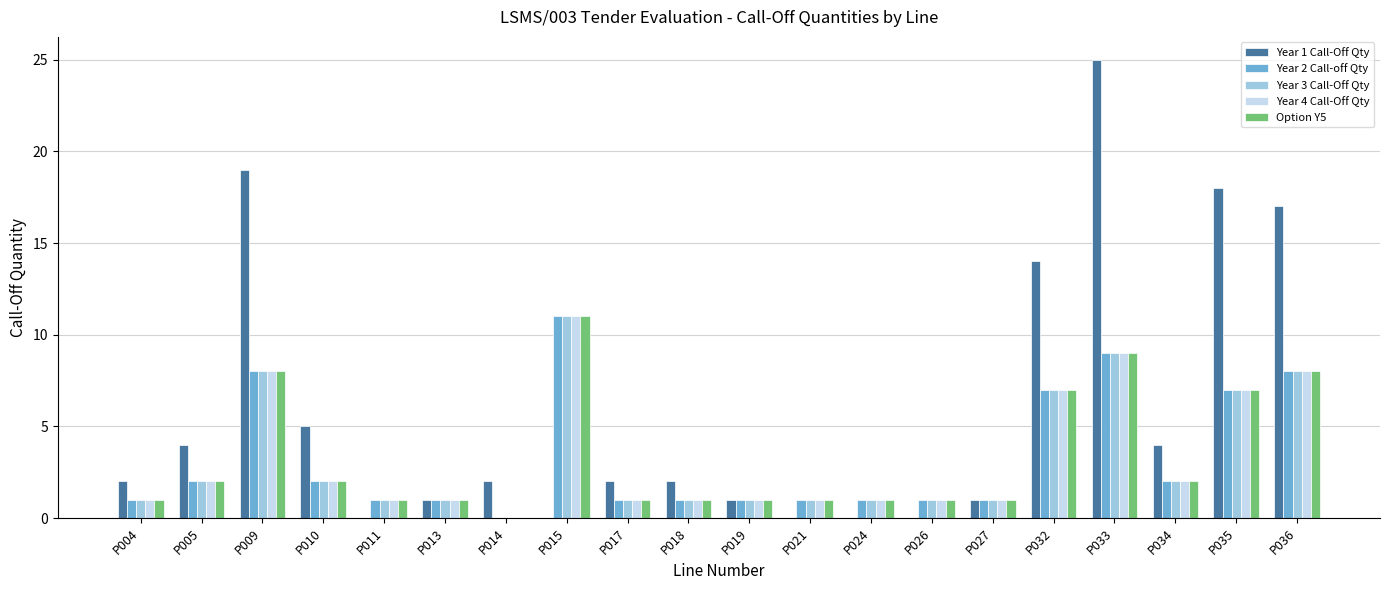

Which label corresponds to the largest value in the chart?

P033